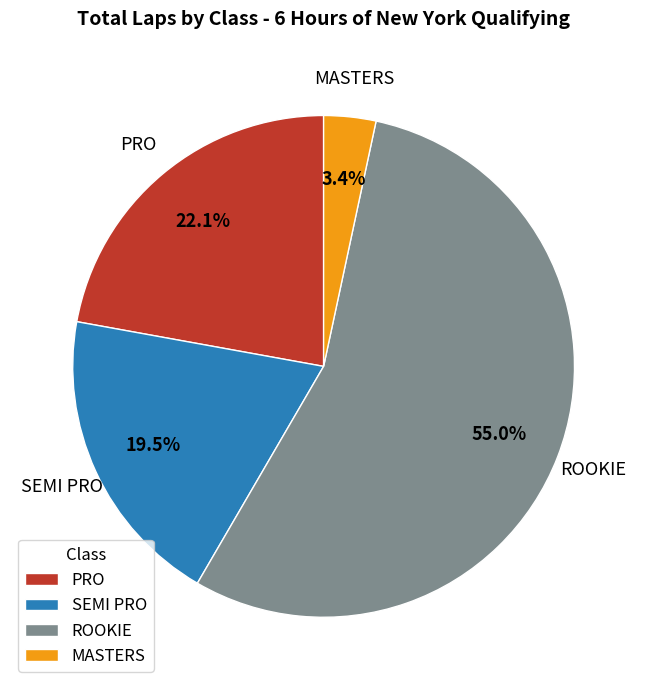

Which has a higher value, MASTERS or SEMI PRO?

SEMI PRO